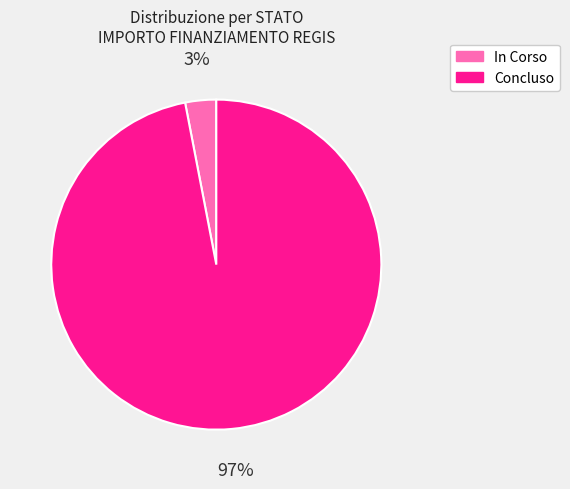

Which has a higher value, Concluso or In Corso?

Concluso